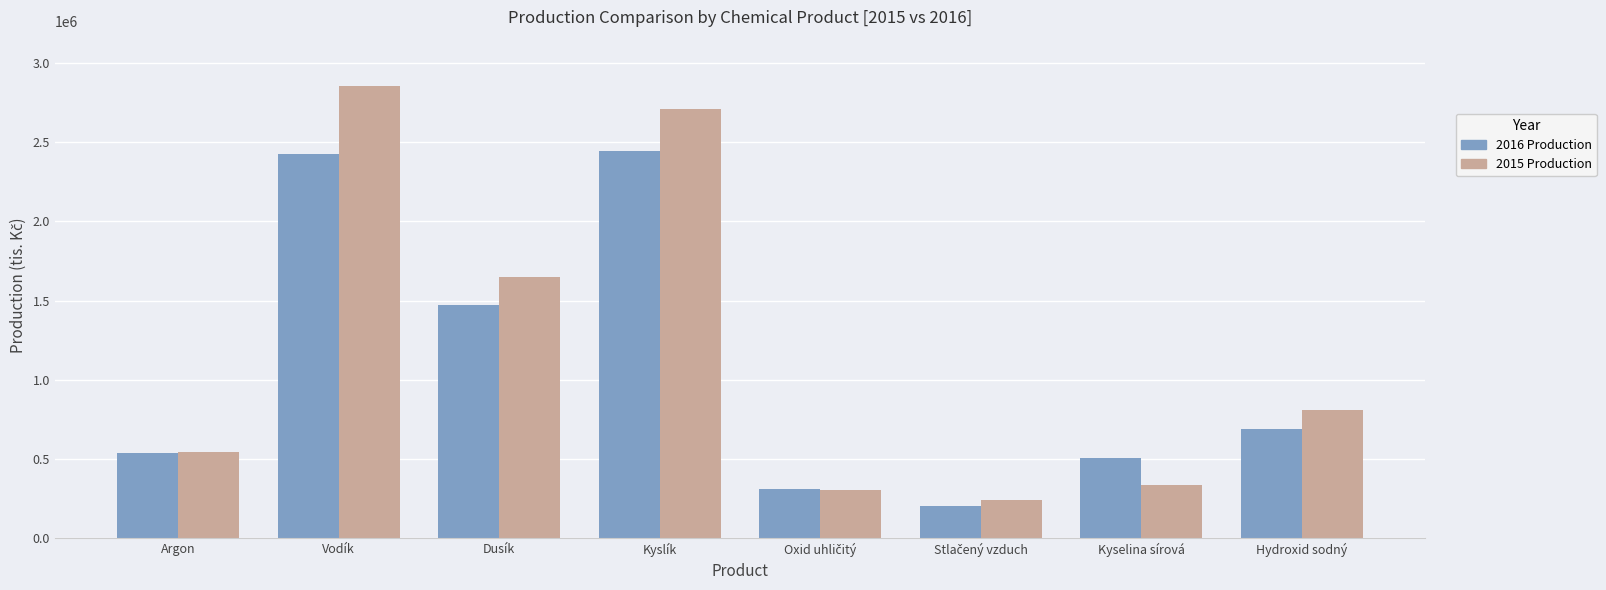

What is the label of the 7th bar from the right?

Vodík